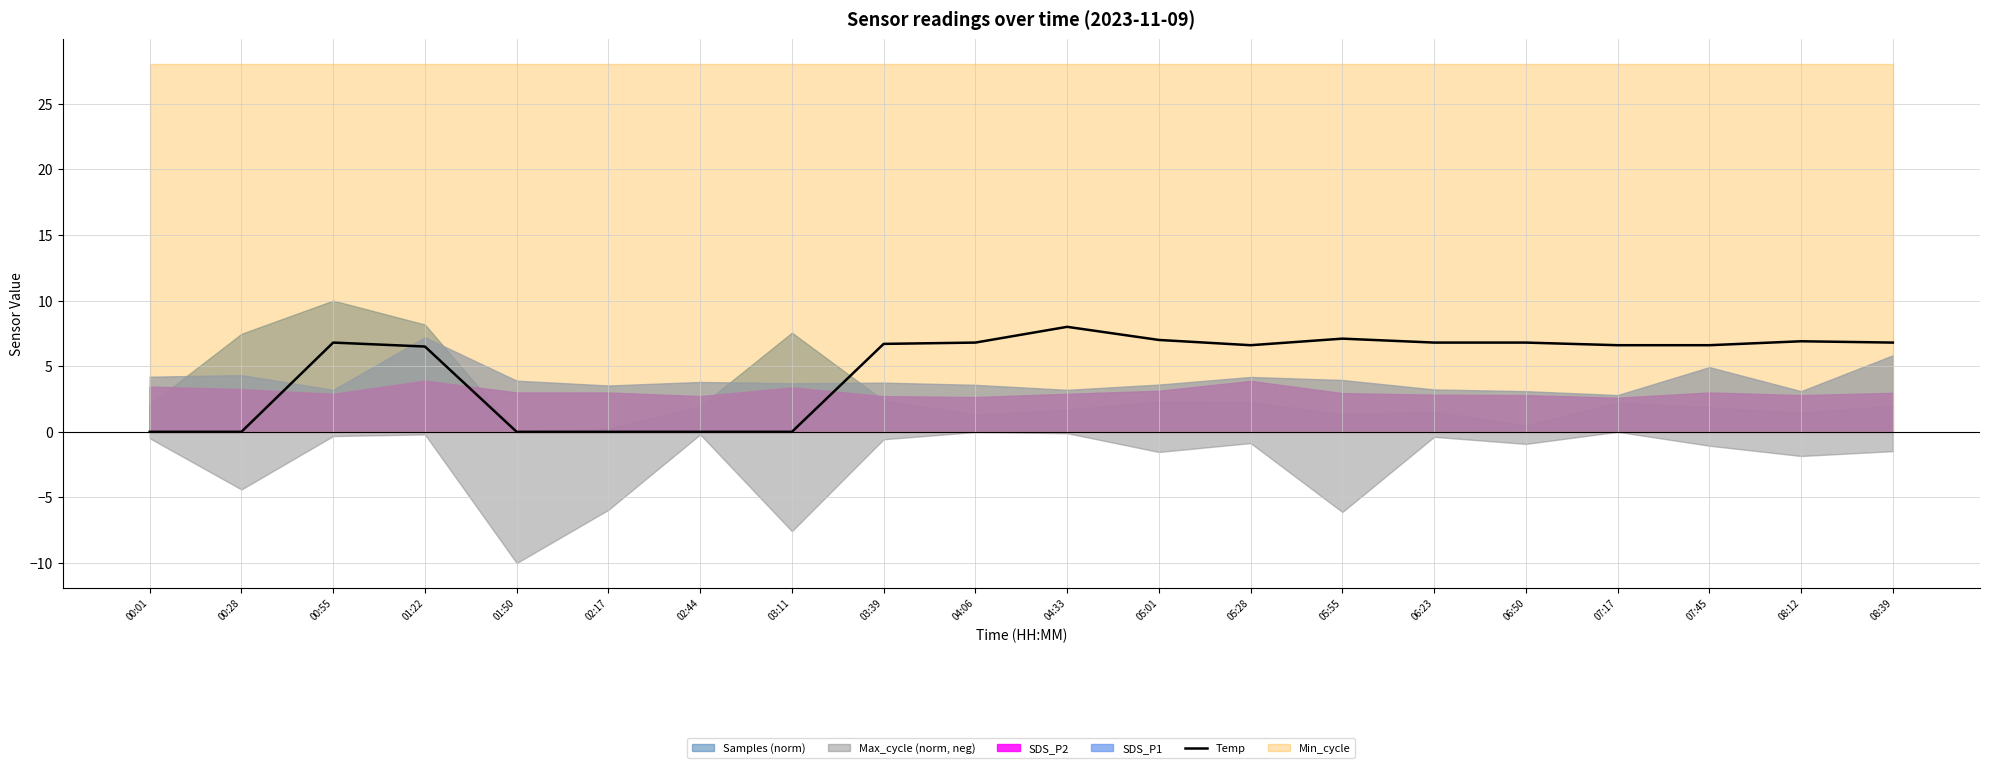

Rank the categories by value from lowest to highest.

00:01, 00:28, 01:50, 02:17, 02:44, 03:11, 01:22, 05:28, 07:17, 07:45, 03:39, 00:55, 04:06, 06:23, 06:50, 08:39, 08:12, 05:01, 05:55, 04:33